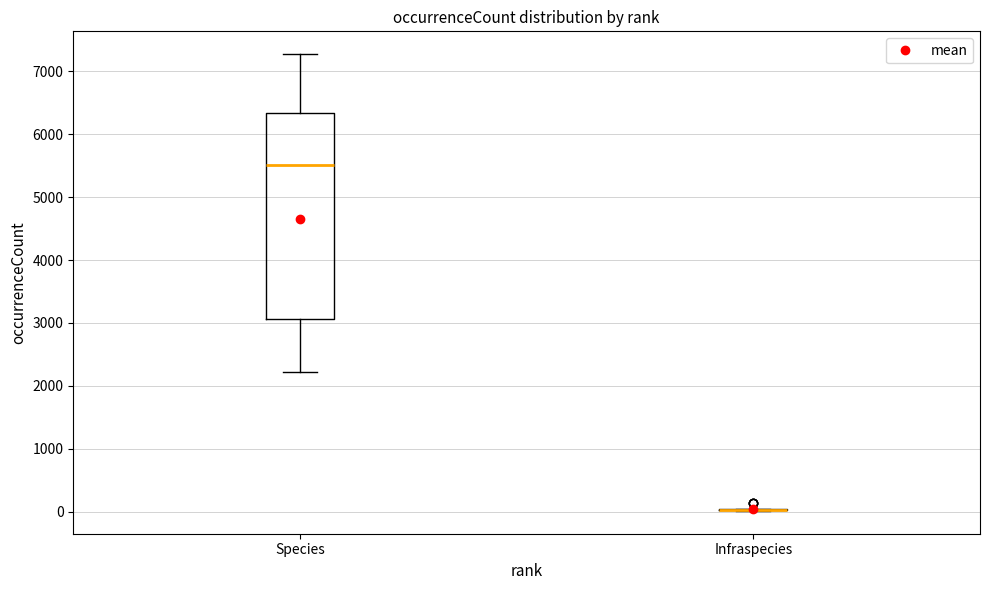

Comparing the boxes themselves (not the whiskers), which one is the tallest?

Species